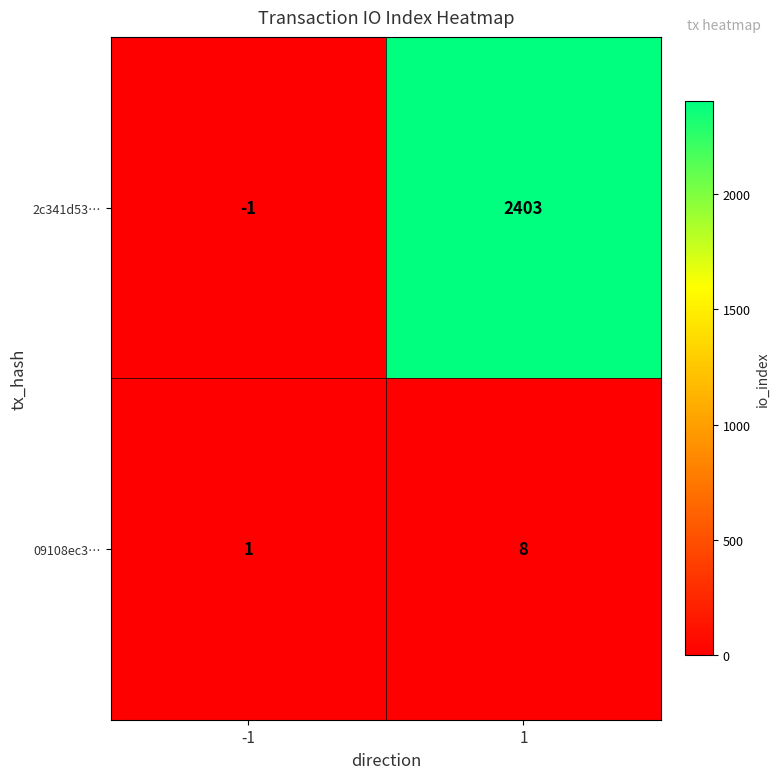

Reading left to right, what are all the values shown in this chart?

2c341d53…: -1=-1	1=2403
09108ec3…: -1=1	1=8